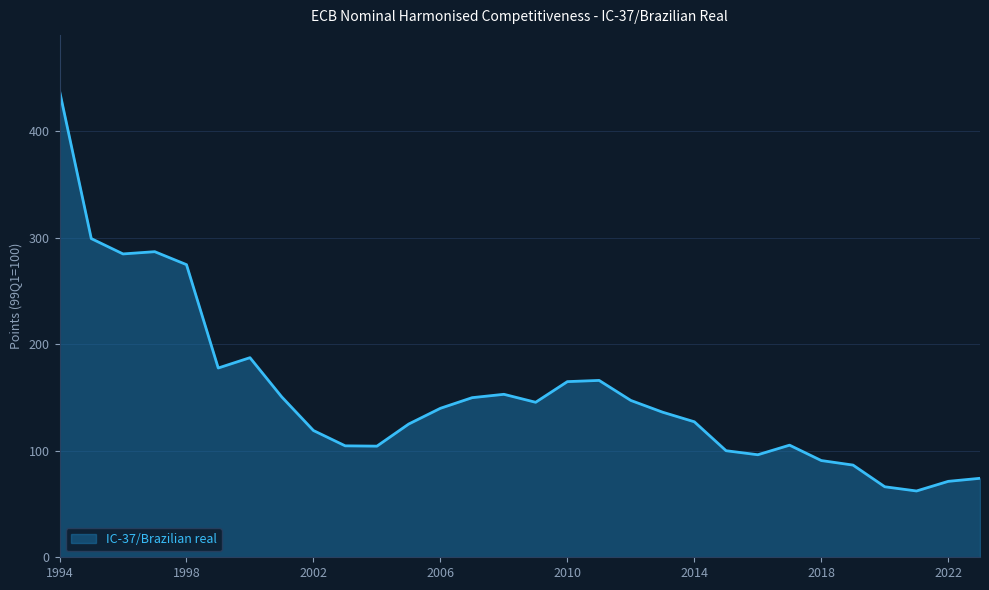

What is the minimum value shown in the chart?

62.2